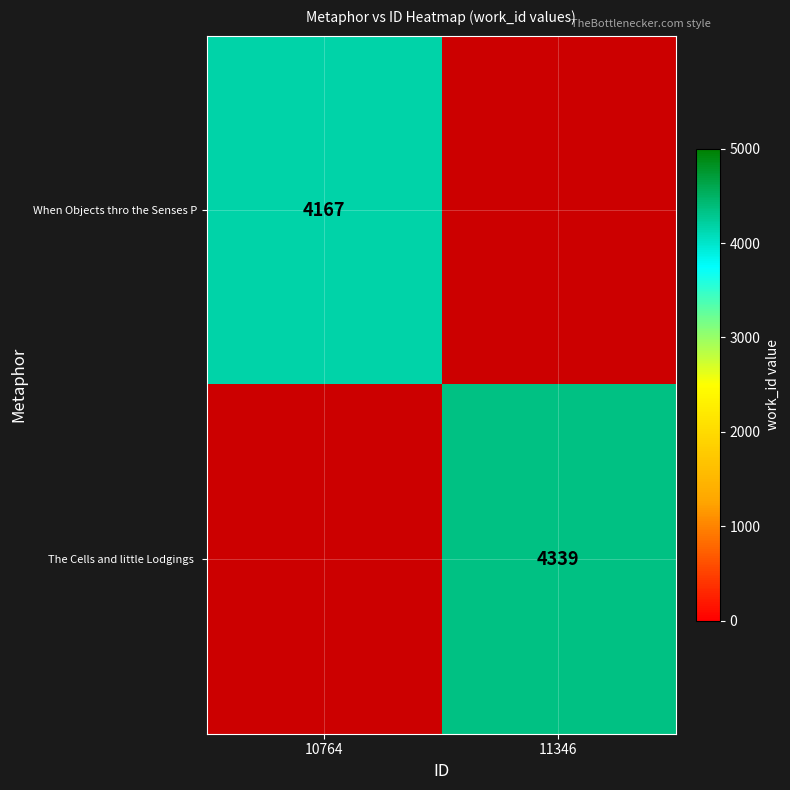

The When Objects thro the Senses P series shows 2076 at 10764. True or false?

False